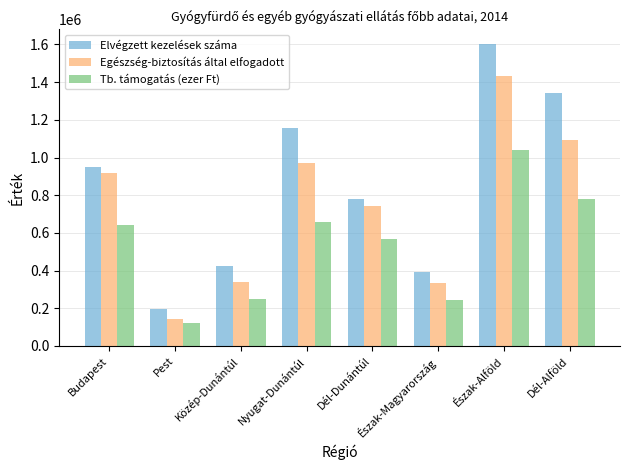

What is the difference between the maximum and minimum values in the Egészség-biztosítás által elfogadott series?

1287630